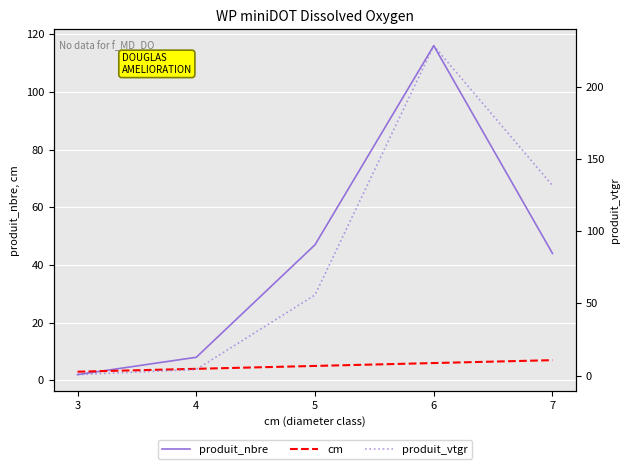

What is the difference between the cm values at 4 and 7?

3.0